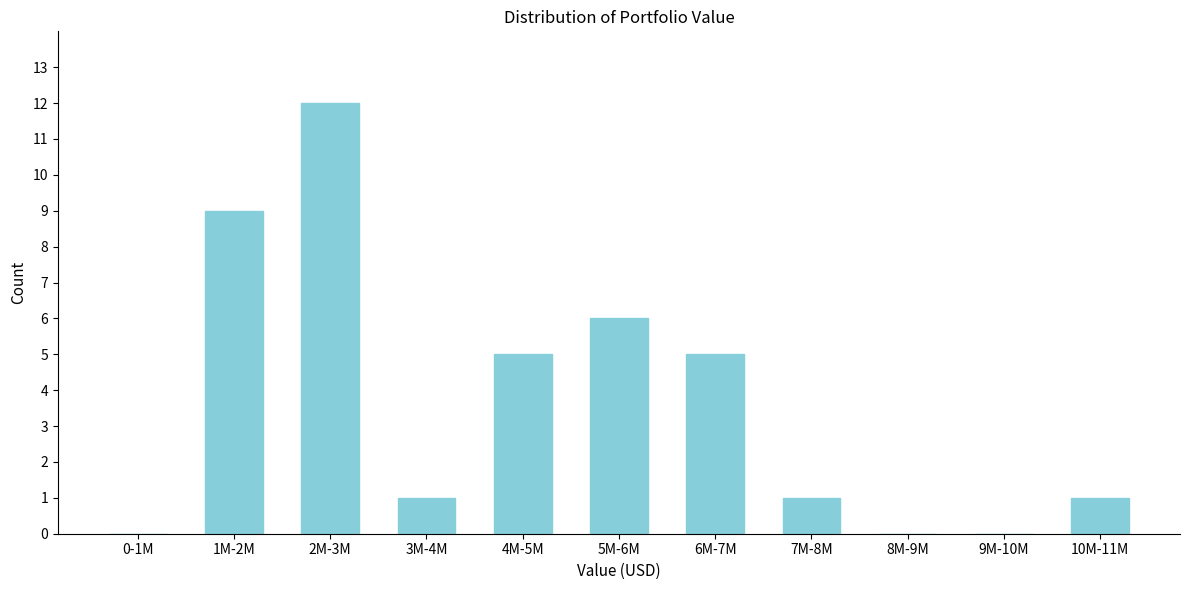

Is it true that the value at 9M-10M is 0?

True